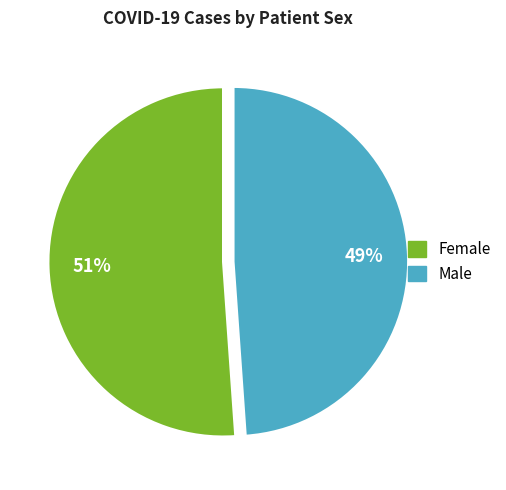

Is there any slice that represents more than half of the pie?

Yes